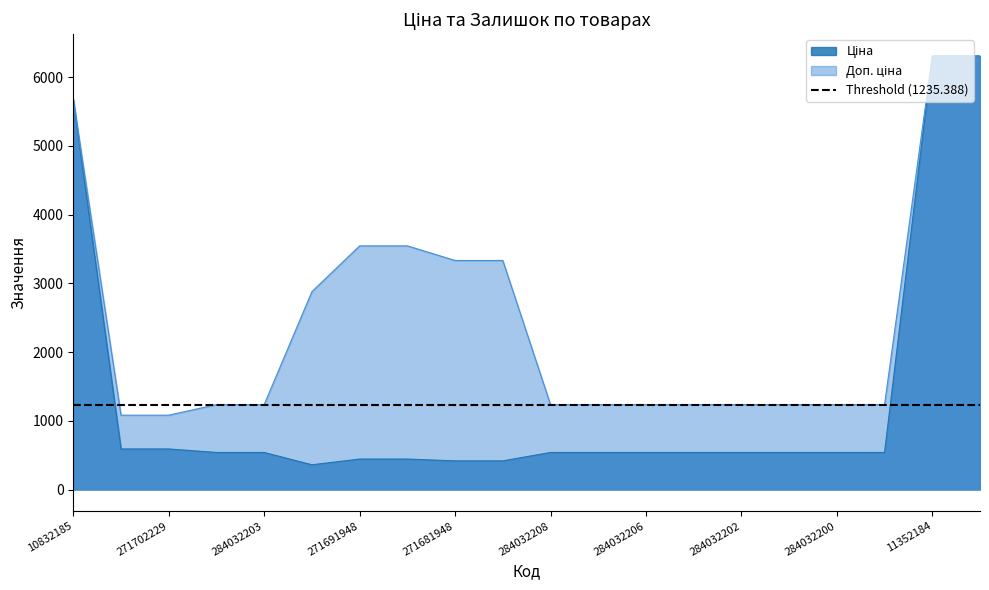

What is the label of the 7th point from the left?

271691948